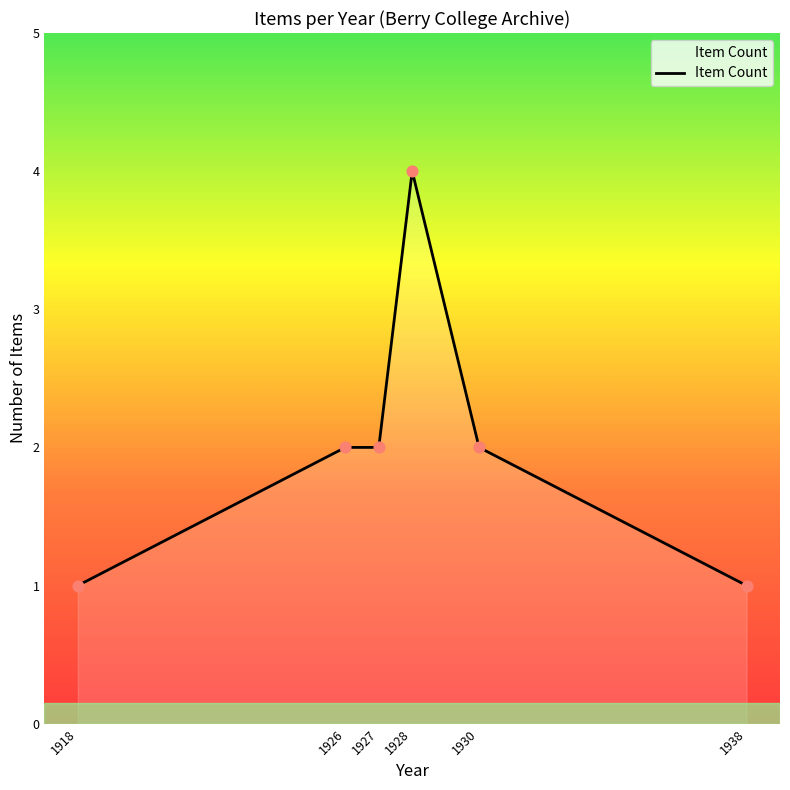

Approximately how many times larger is the value at 1926 compared to 1927?

1.0